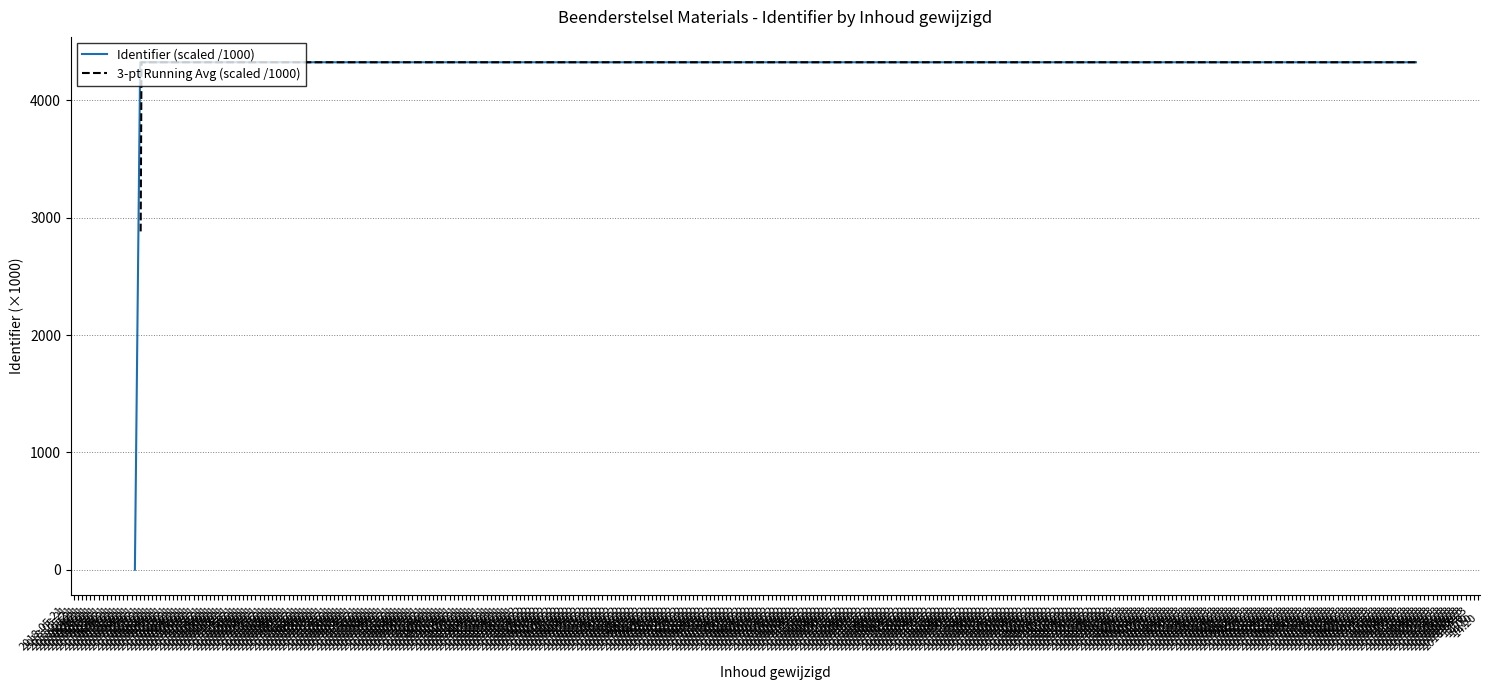

What is the average value?

3932.3